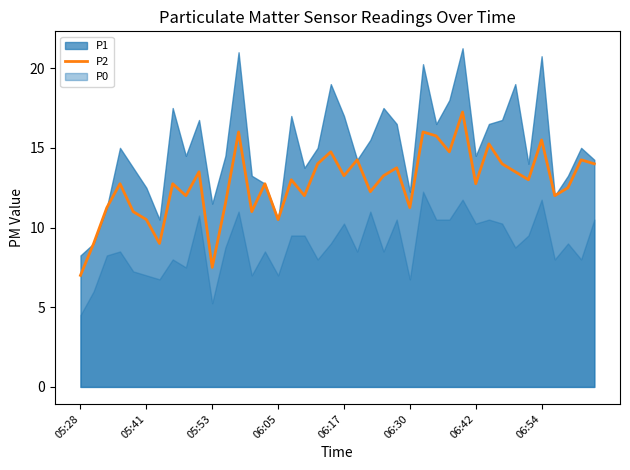

Reading left to right, extract all data points from this chart.

7.0	9.0	11.2	12.8	11.0	10.5	9.0	12.8	12.0	13.5	7.5	11.5	16.0	11.0	12.8	10.5	13.0	12.0	14.0	14.8	13.2	14.2	12.2	13.2	13.8	11.2	16.0	15.8	14.8	17.2	12.8	15.2	14.0	13.5	13.0	15.5	12.0	12.5	14.2	14.0